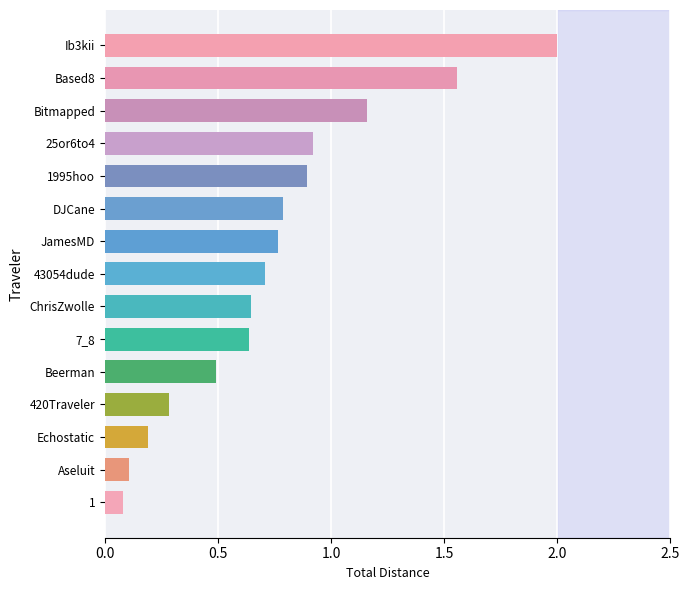

What is the difference between the second highest and minimum values?

1.5